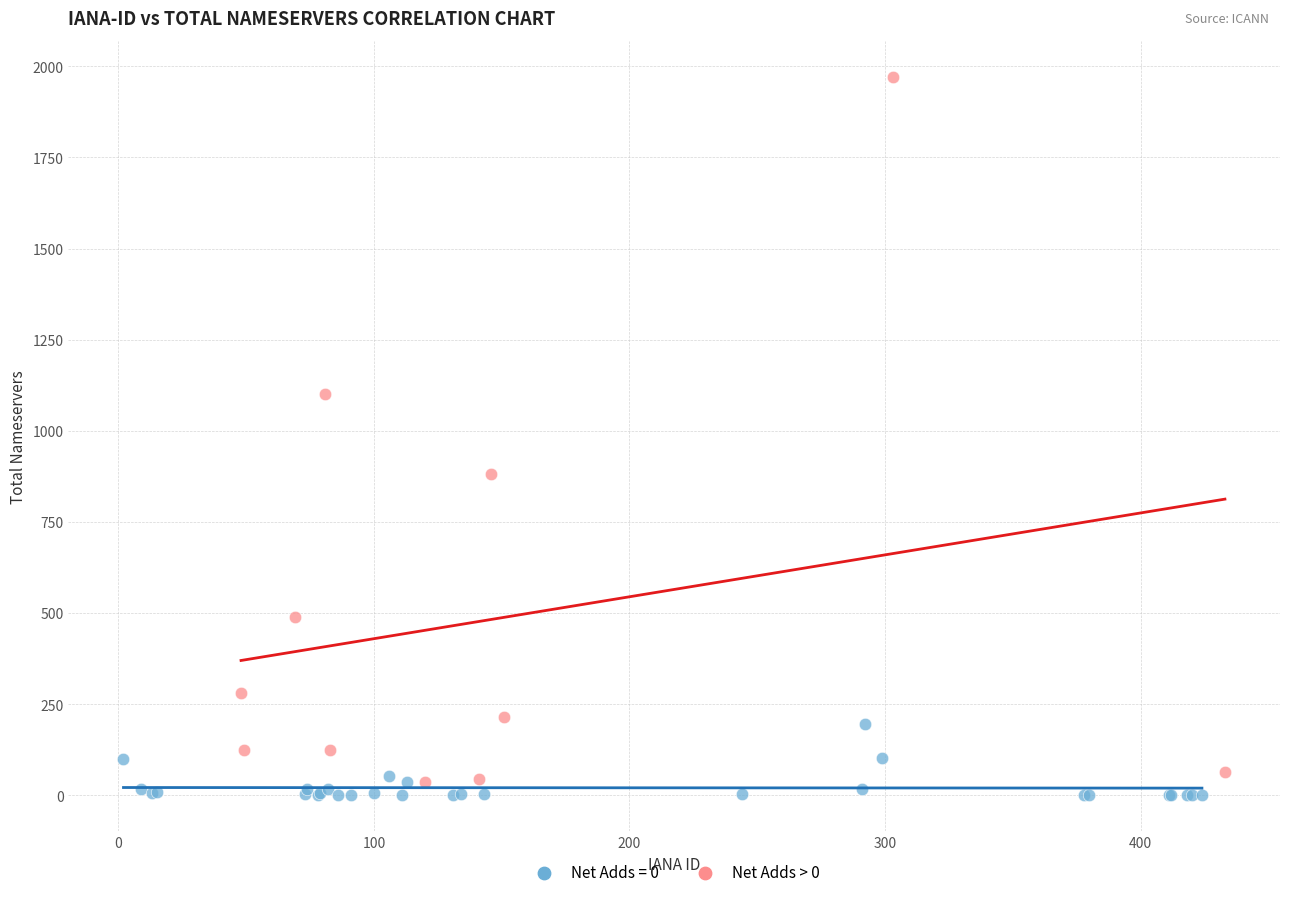

Which series contains the highest Y value?

Net Adds > 0